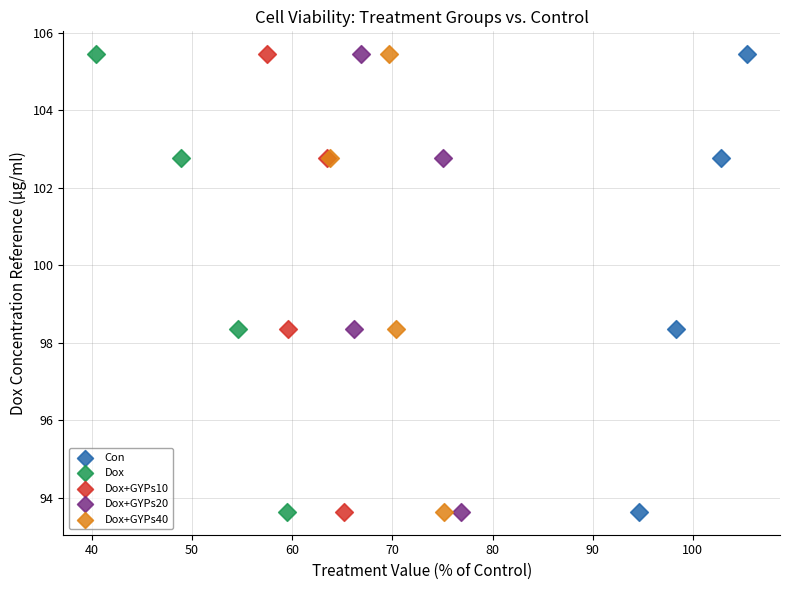

What are all the series names shown in the legend?

Con, Dox, Dox+GYPs10, Dox+GYPs20, Dox+GYPs40